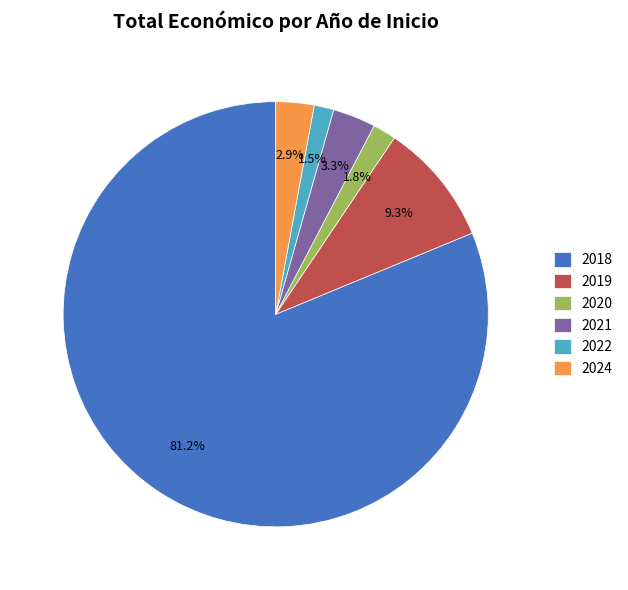

What is the ratio of the value at 2024 to the value at 2020?

1.6